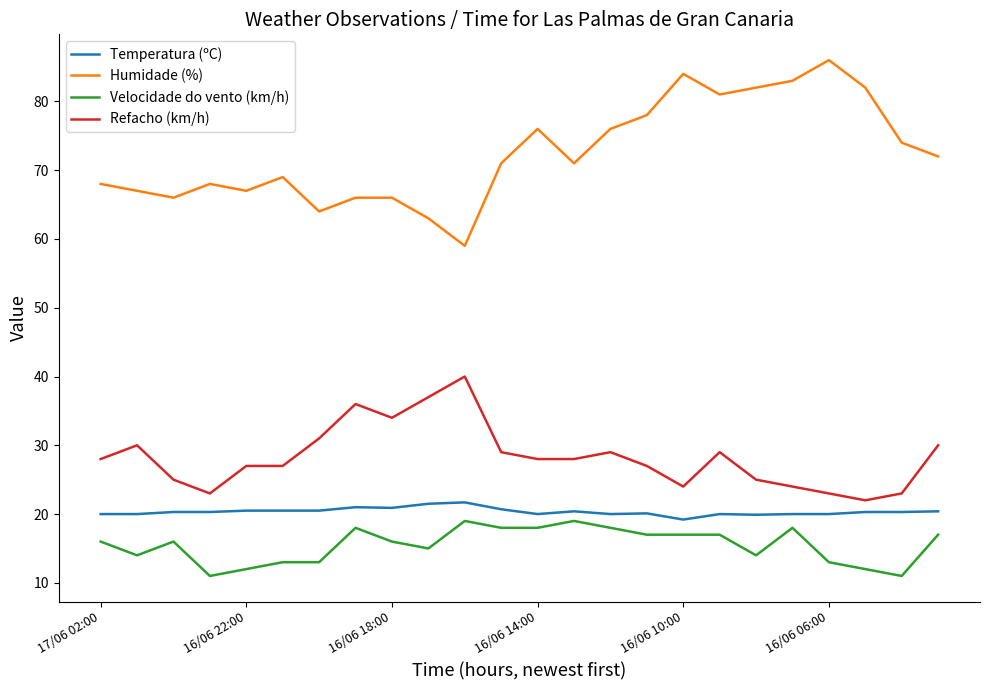

Which series has the largest total across all categories?

Humidade (%)